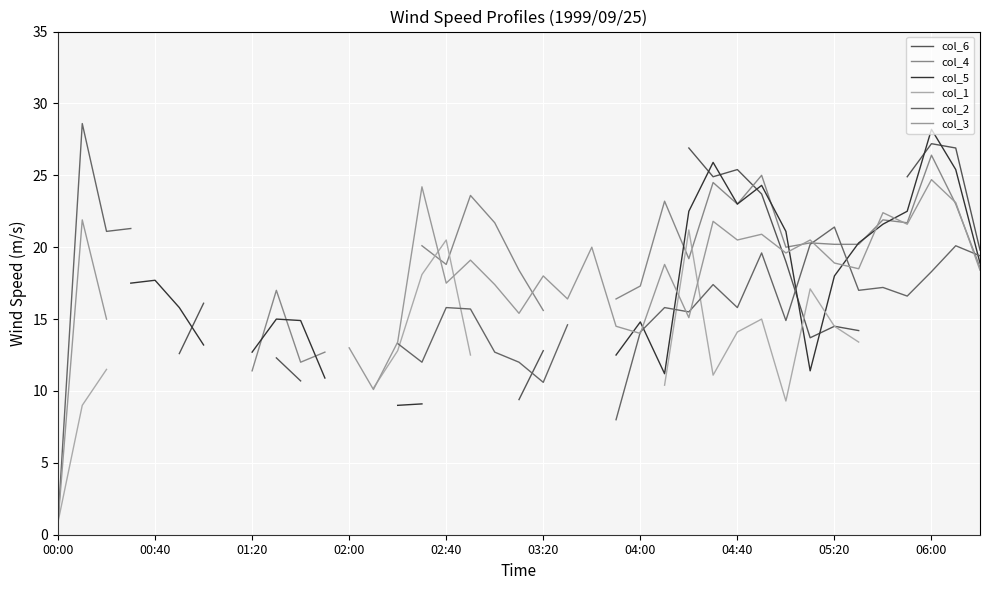

What is the difference between the maximum and minimum values in the col_2 series?

27.7